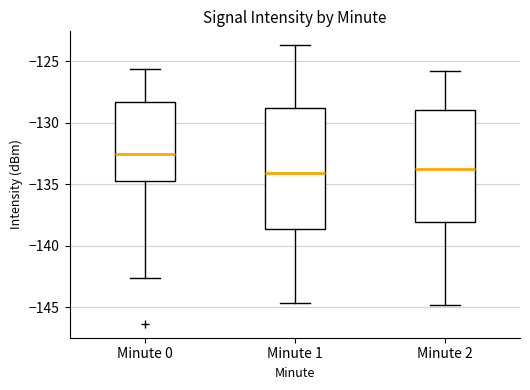

Reading left to right, read every box against the y-axis: the position of its median line, the range the box covers, and the ends of its whiskers. The values are not printed on the chart, so give them approximately, as read against the axis.

Minute 0: median -132.5, box -135.0 to -128.5, whiskers -142.5 to -125.5
Minute 1: median -134.0, box -138.5 to -129.0, whiskers -144.5 to -123.5
Minute 2: median -134.0, box -138.0 to -129.0, whiskers -145.0 to -126.0